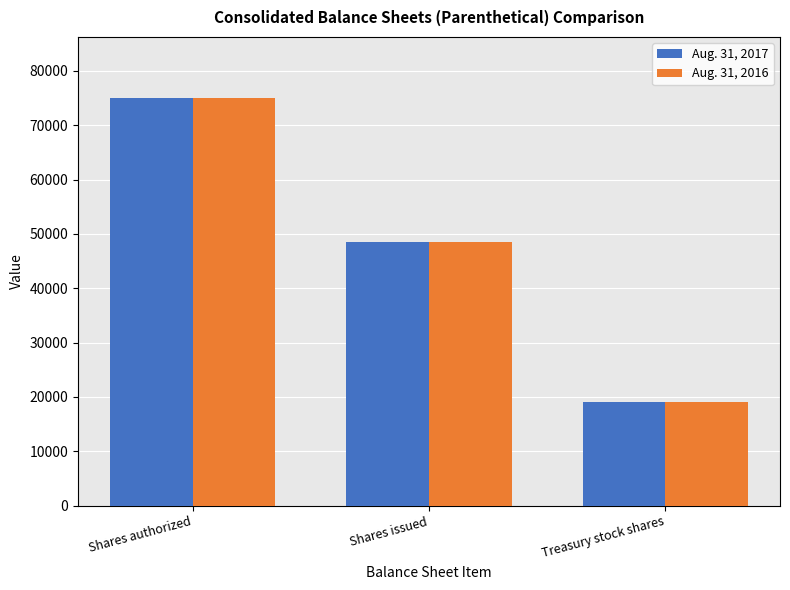

How many values in the Aug. 31, 2016 series are below 48510?

1